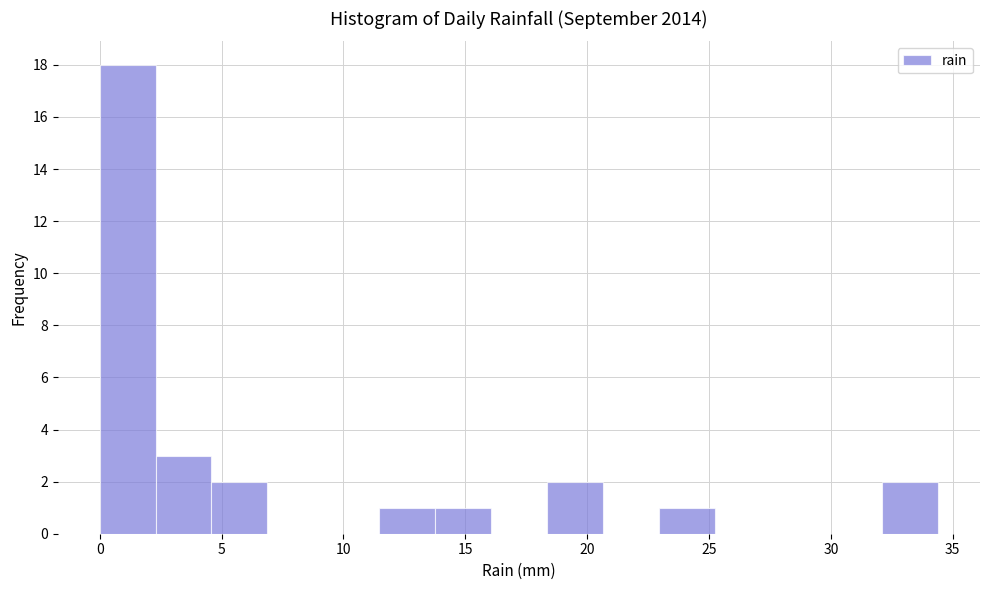

Which range on the x-axis has the tallest bar?

0.0 to 2.5